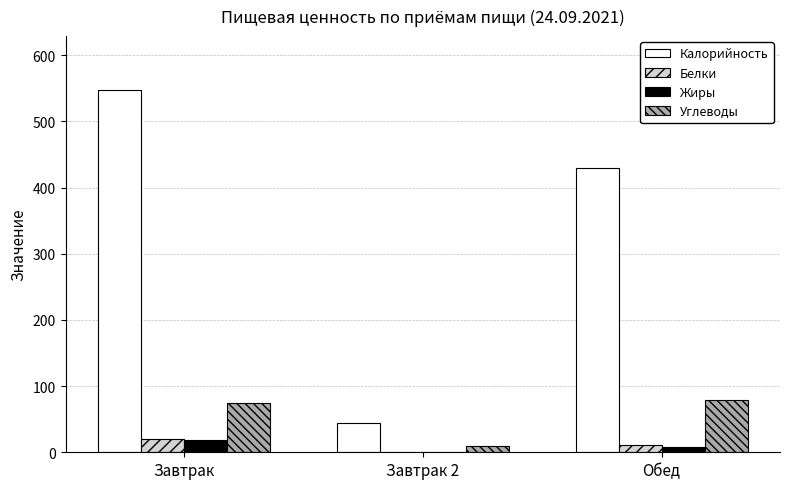

Are the bars horizontal?

No